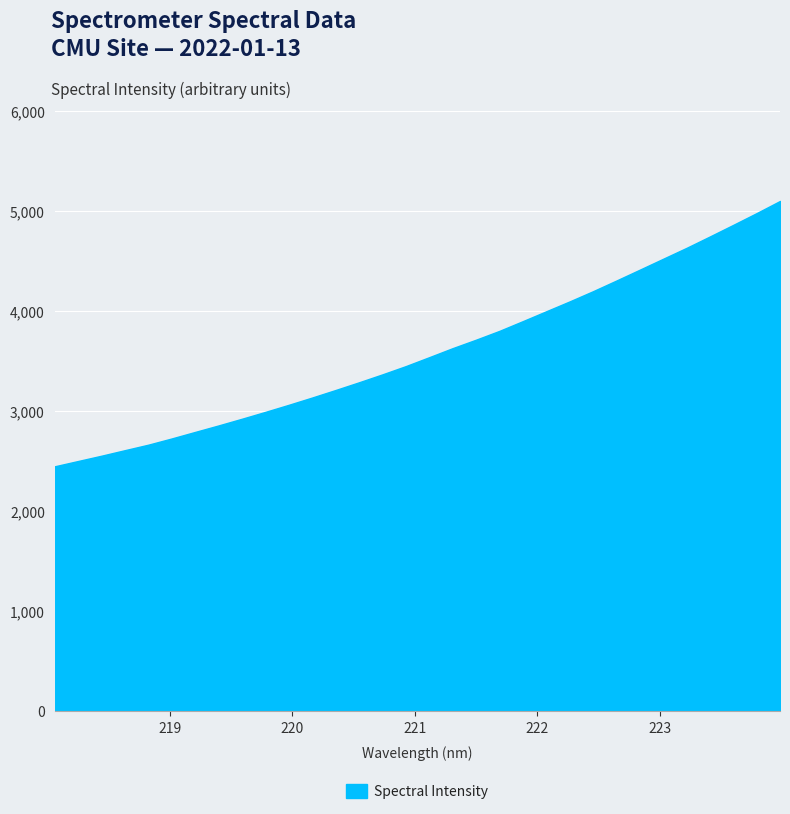

What is the minimum value shown in the chart?

2446.3